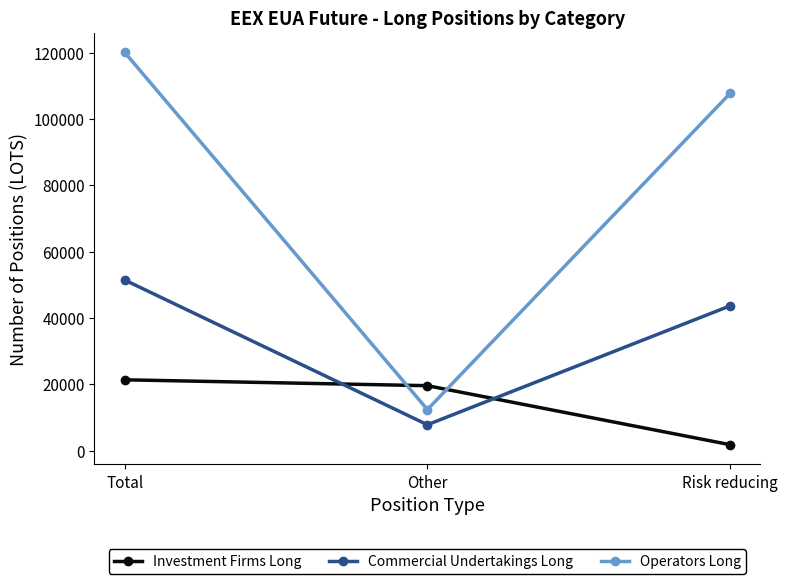

What is the spread (max minus min) of values at Other?

11779